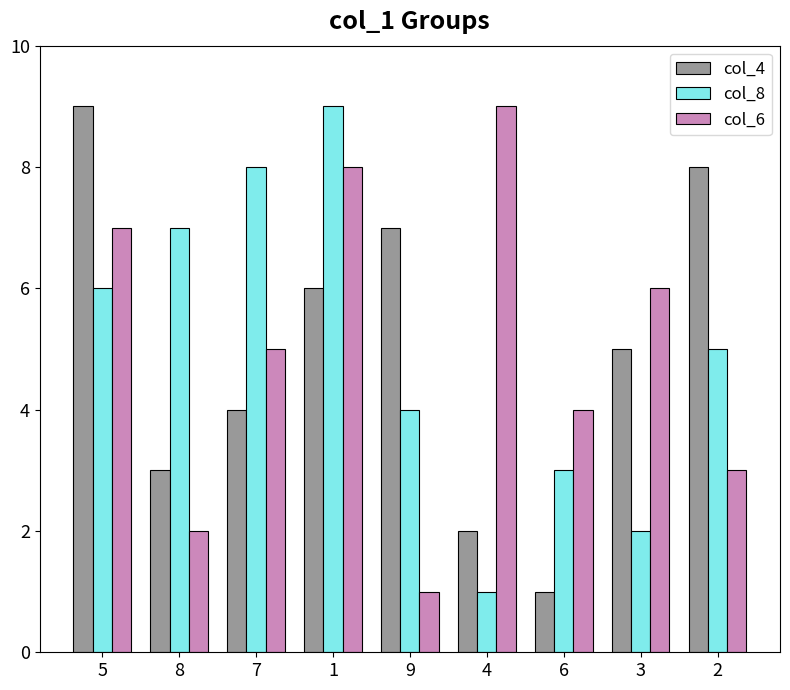

Does the chart contain any negative values?

No